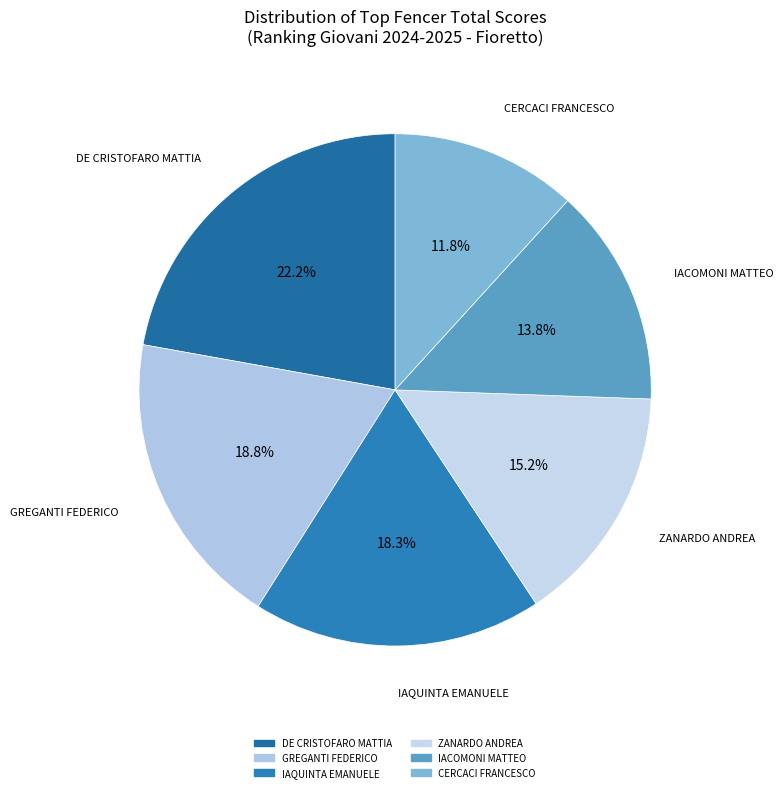

How many segments does this pie chart have?

6